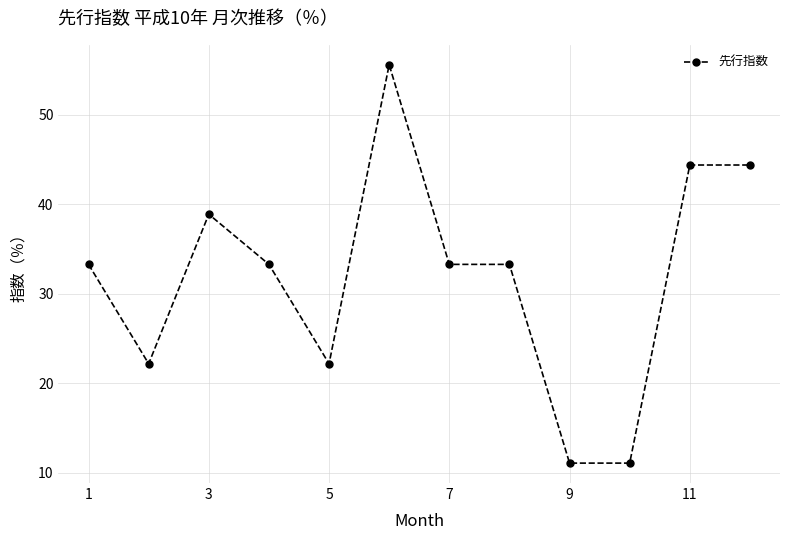

What is the value of the 12th point from the left?

44.4